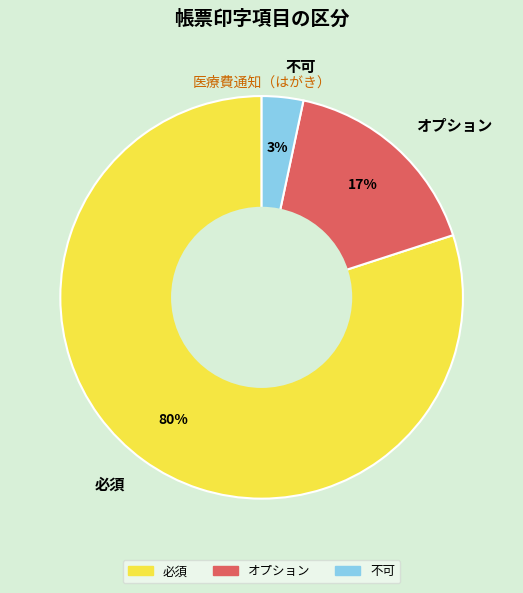

To the nearest percent, what is the average slice percentage?

33%